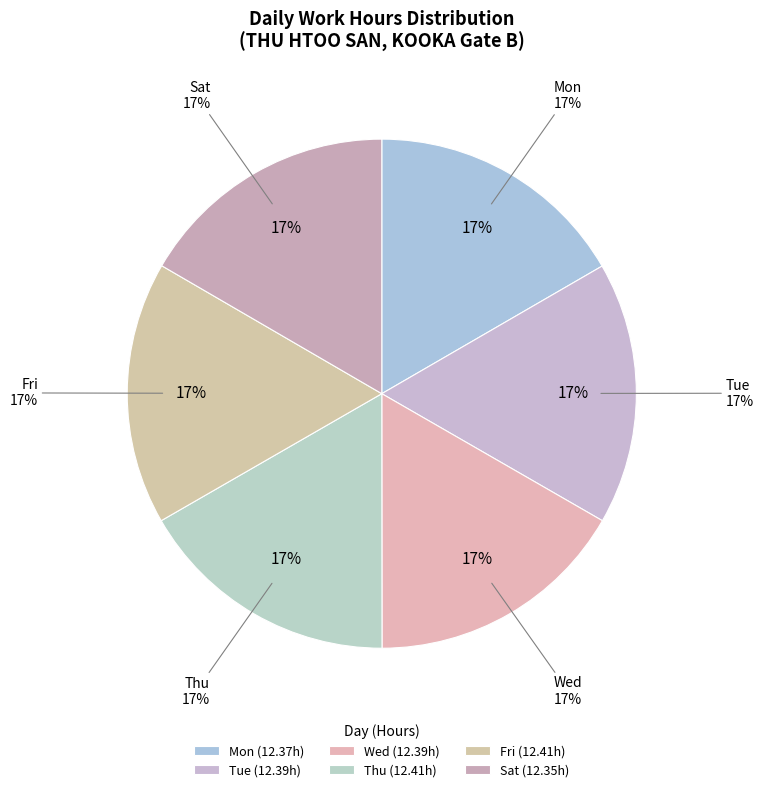

Combined, what portion of the pie is Fri and Wed?

33.4%